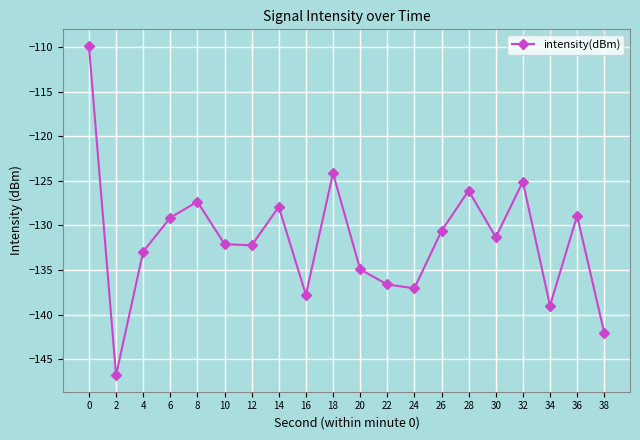

At which category does the data reach its first local peak?

8